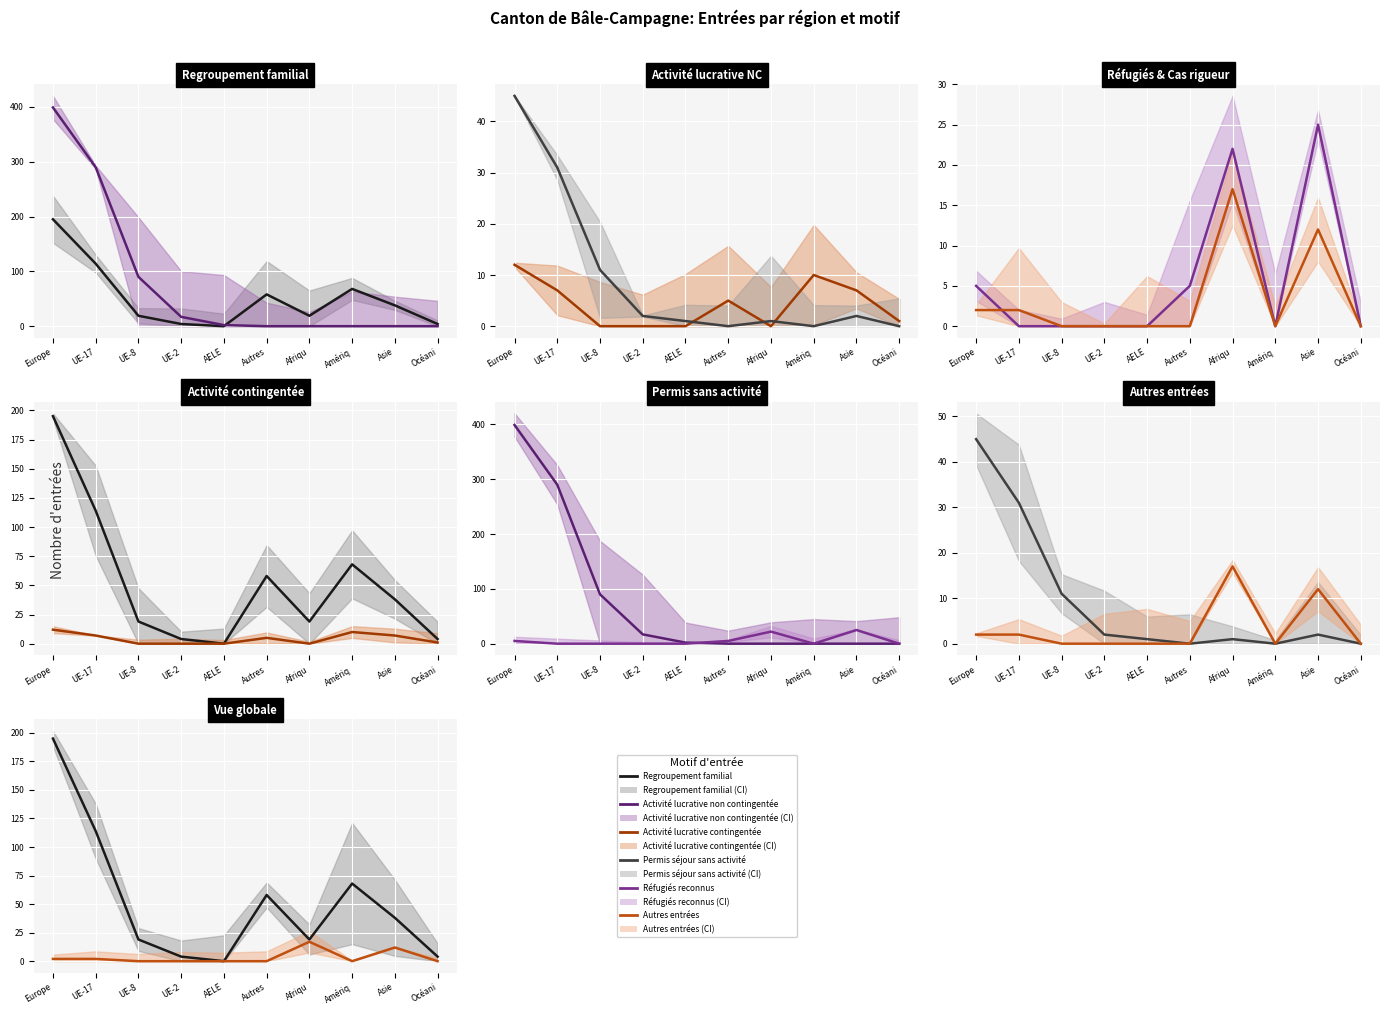

What is the average value of the Regroupement familial (mean) series?

52